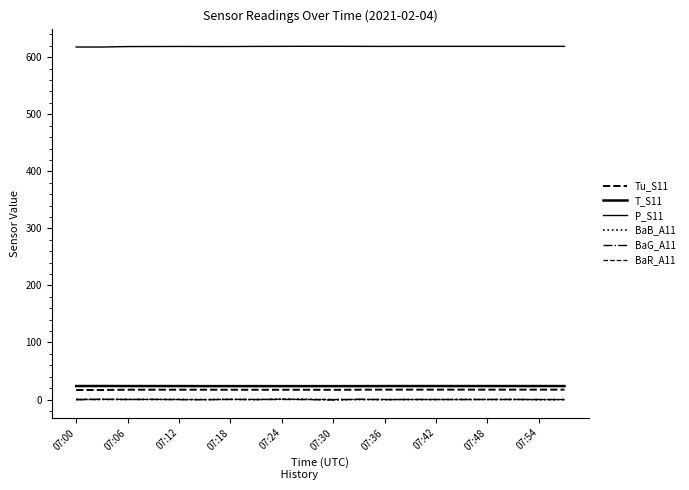

Does the chart display data point markers on the line(s)?

No